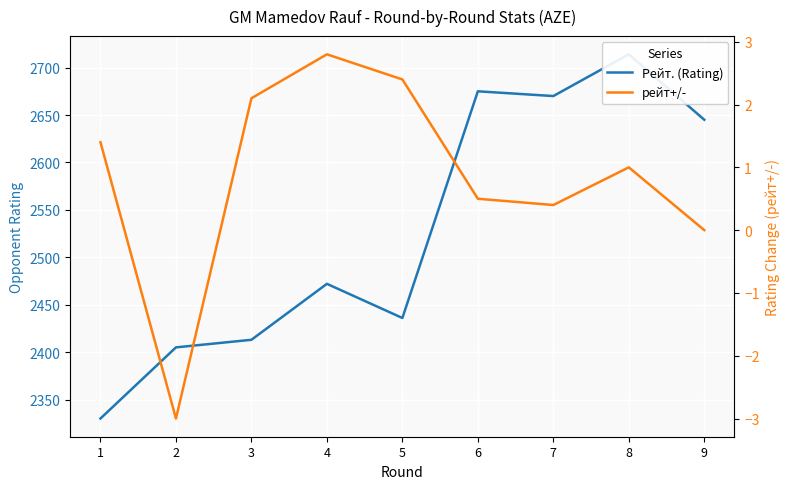

What is the lowest value of the рейт+/- series?

-3.0